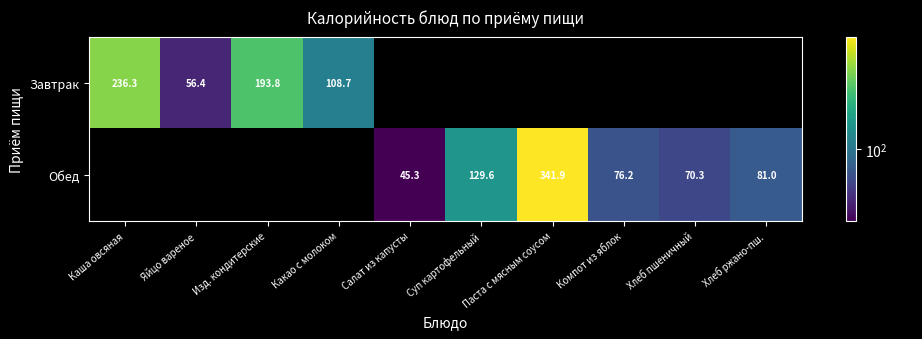

How many data points does each series have?

10